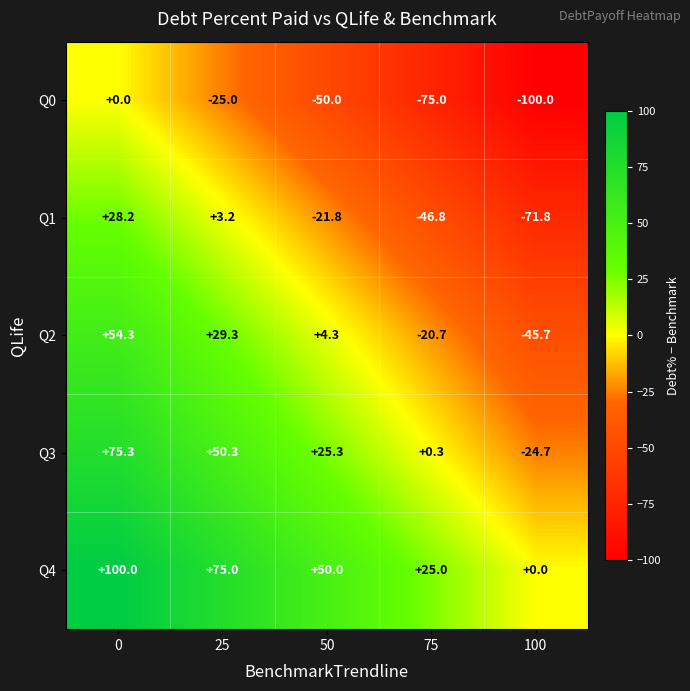

What is the total value across all series at 75?

-117.2